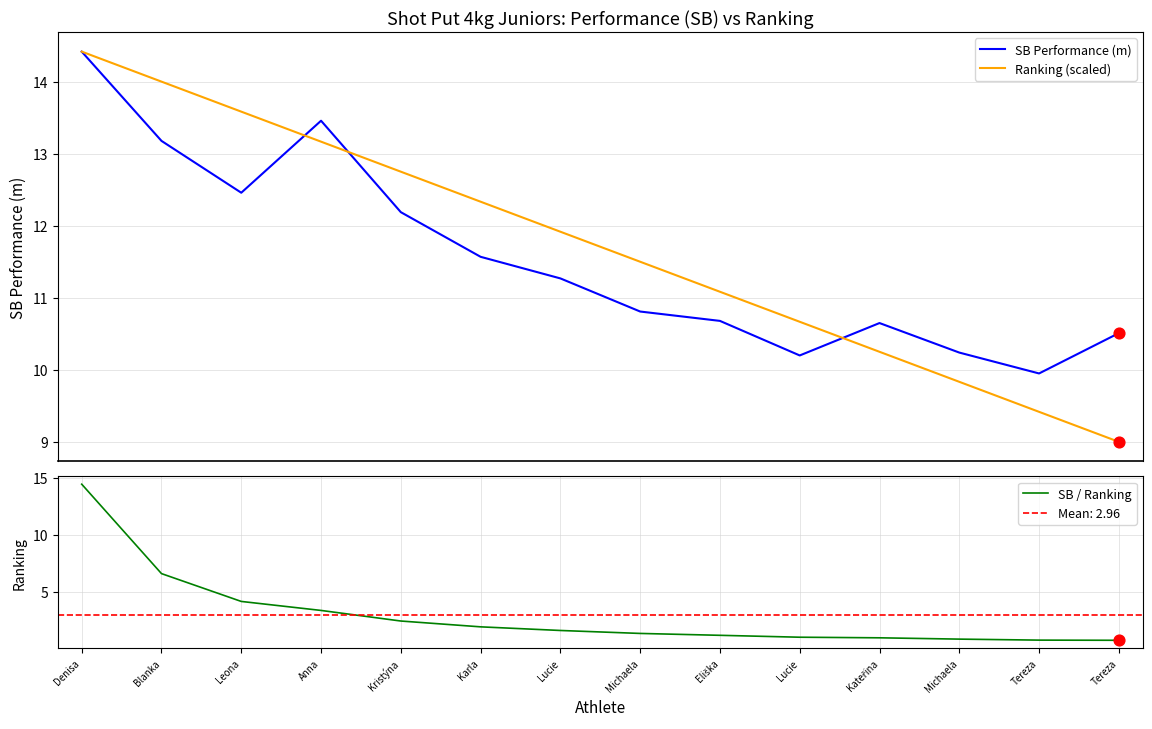

What is the total value across all series at Leona?

30.2